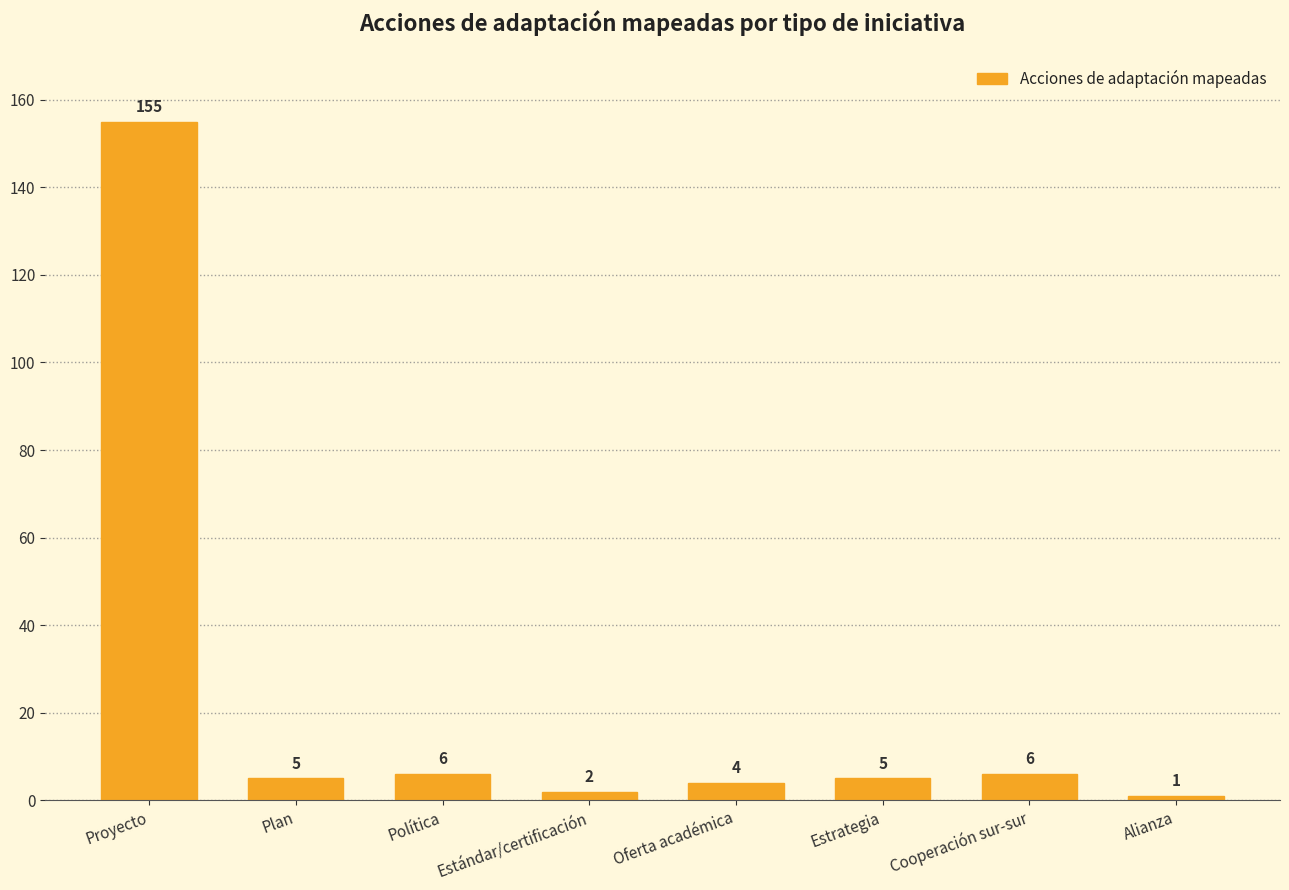

Reading left to right, extract all data points from this chart.

155	5	6	2	4	5	6	1